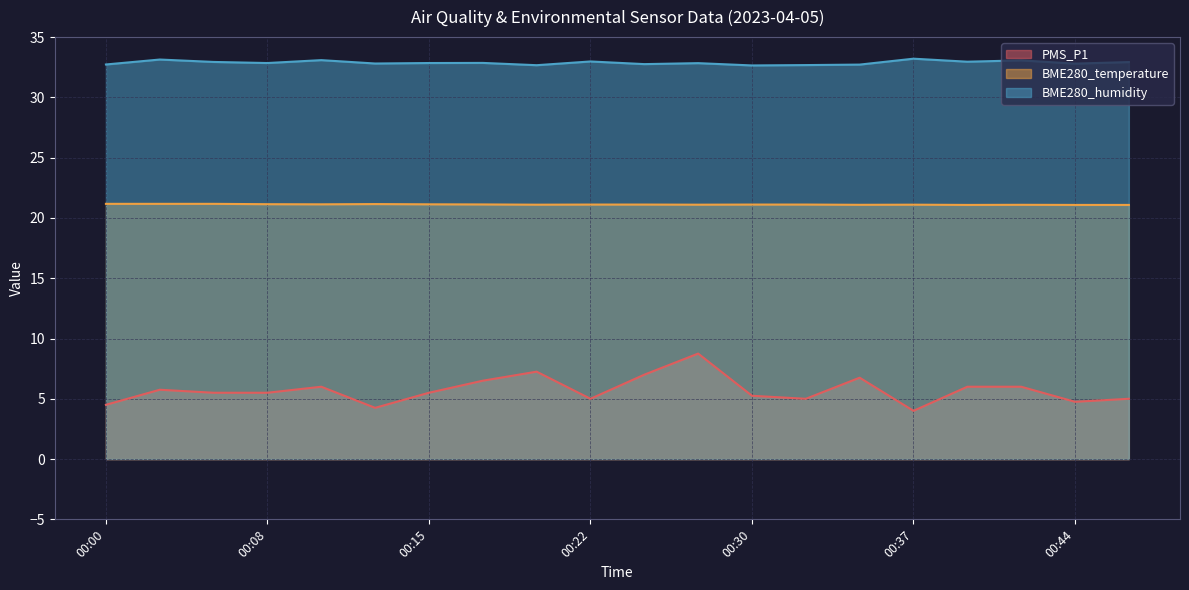

True or false: PMS_P1 and BME280_temperature cross at least once.

False